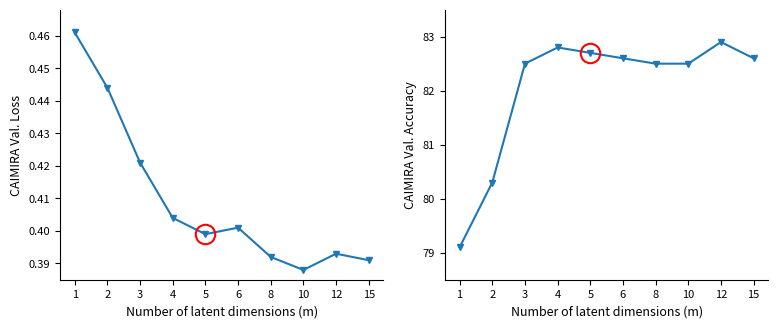

Is this an area chart (filled region under the line)?

No